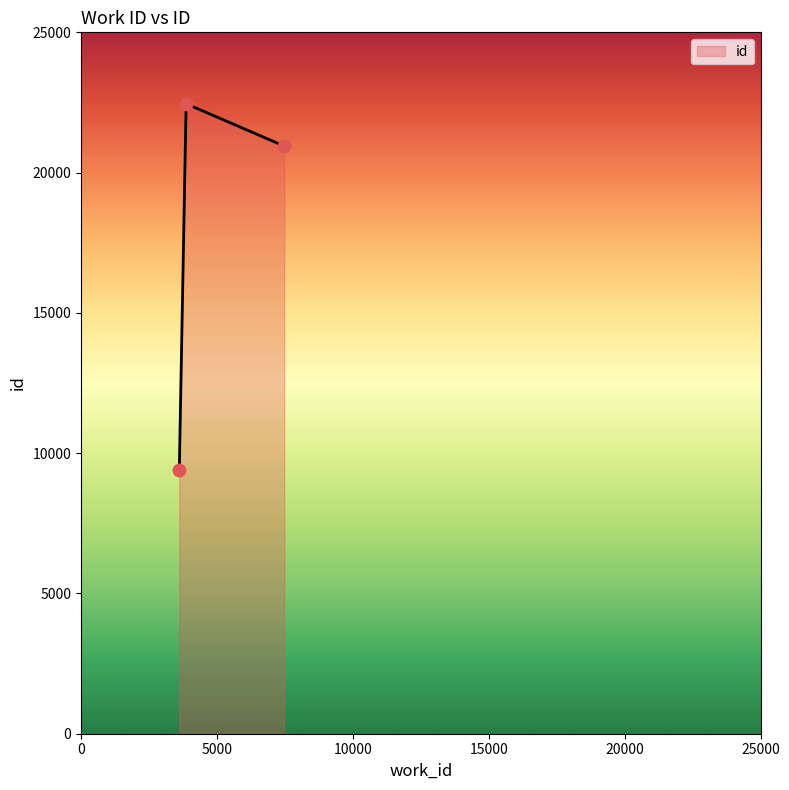

What is the average value?

17596